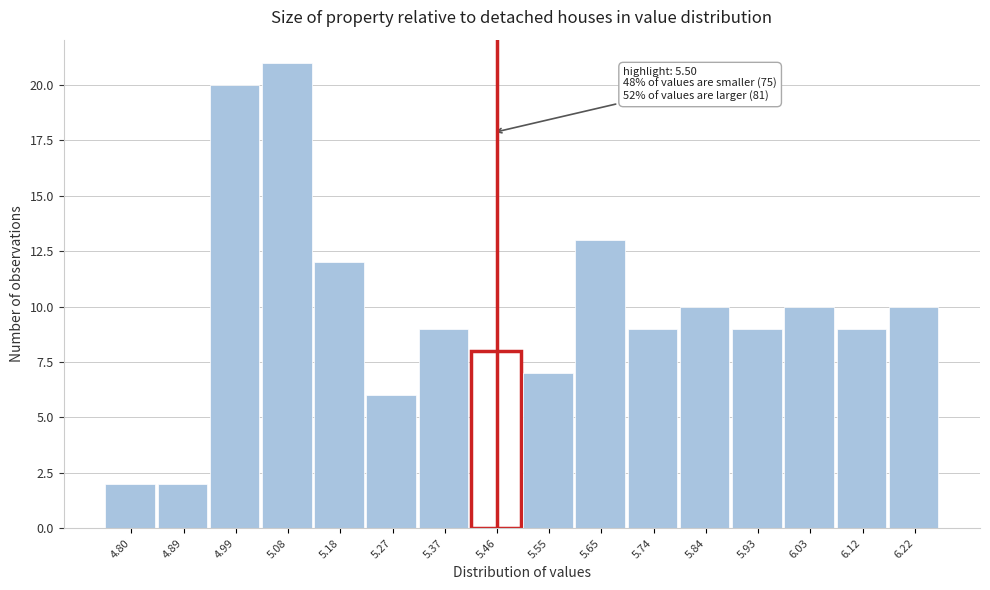

Reading right to left, transcribe all the data shown in this chart.

6.22=10	6.12=9	6.03=10	5.93=9	5.84=10	5.74=9	5.65=13	5.55=7	5.46=8	5.37=9	5.27=6	5.18=12	5.08=21	4.99=20	4.89=2	4.80=2